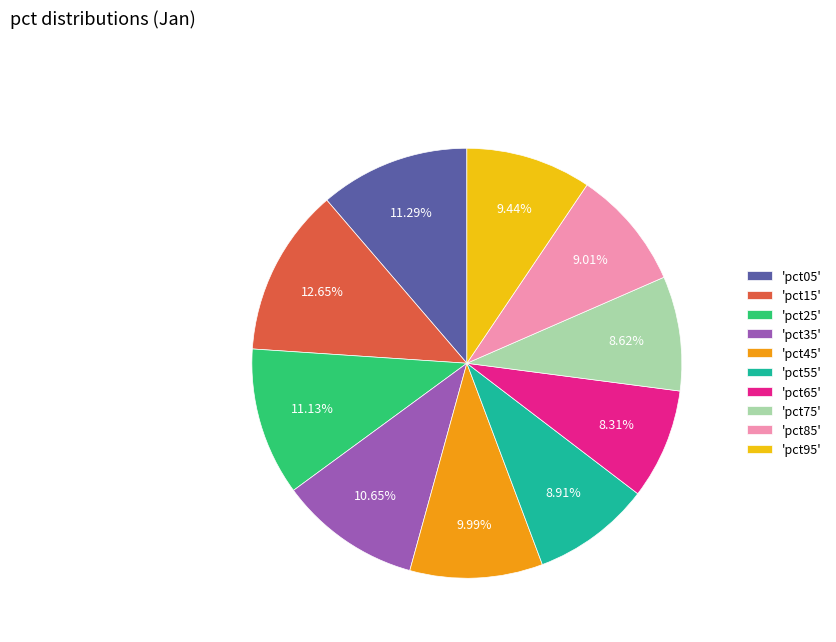

Is there a majority slice in this chart?

No